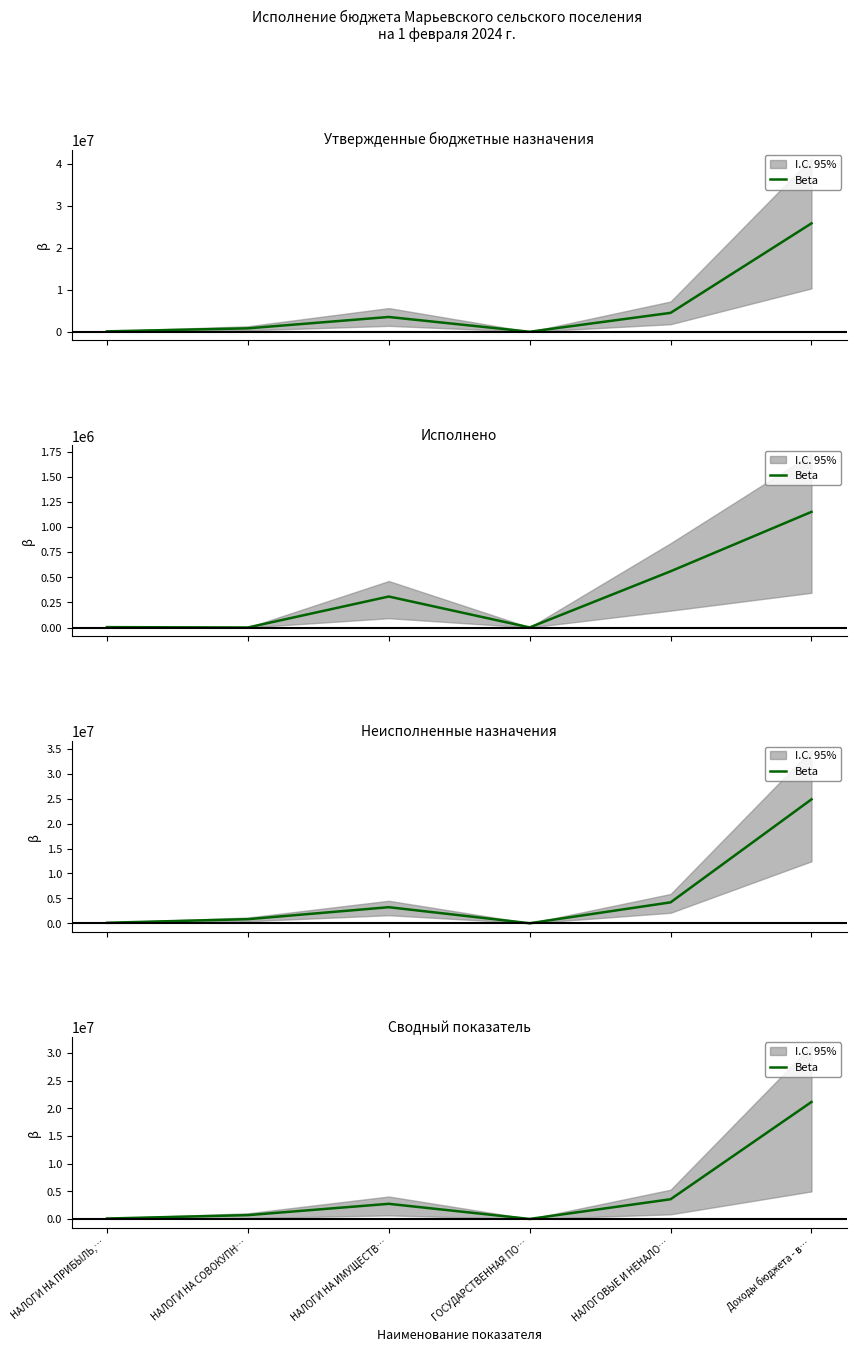

What is the ratio of the value at Доходы бюджета - в… to the value at ГОСУДАРСТВЕННАЯ ПО…?

5660.0